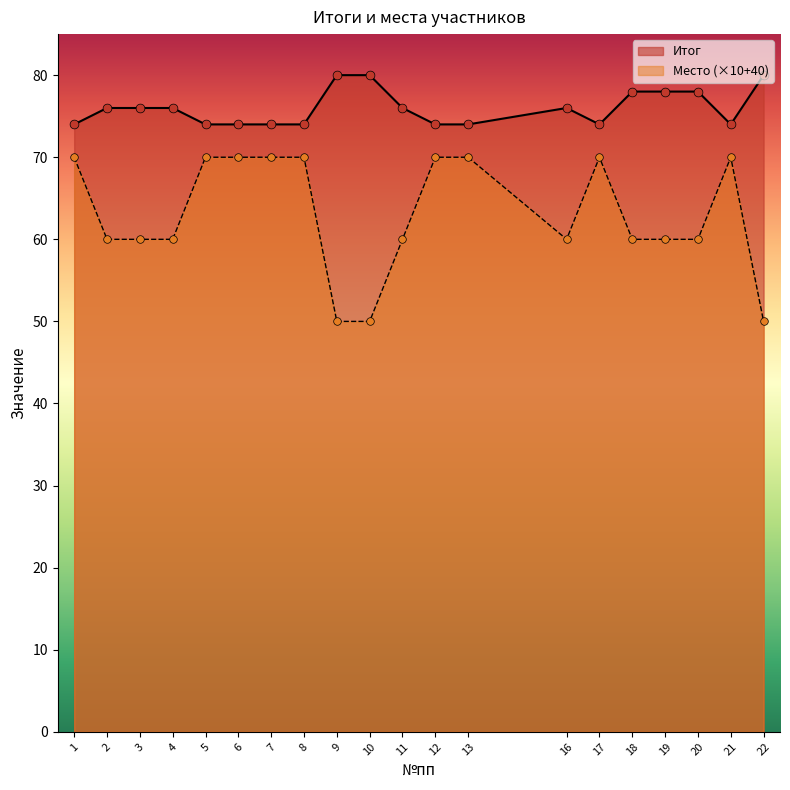

Is the value of Место at 4 greater than the value of Итог at 17?

No